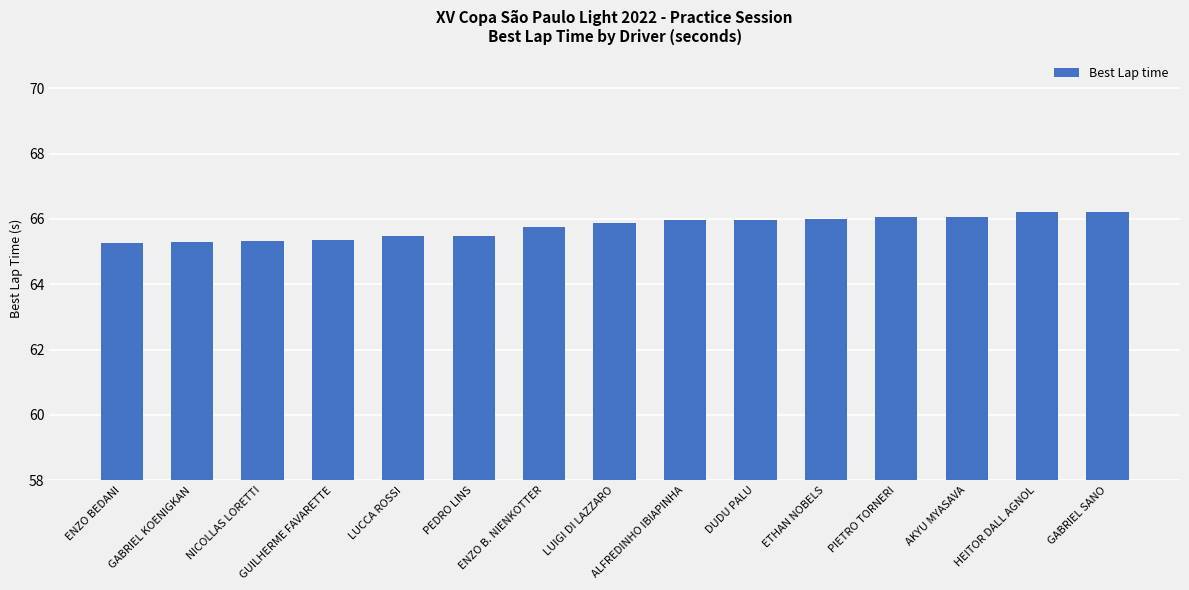

What is the smallest value displayed?

65.3